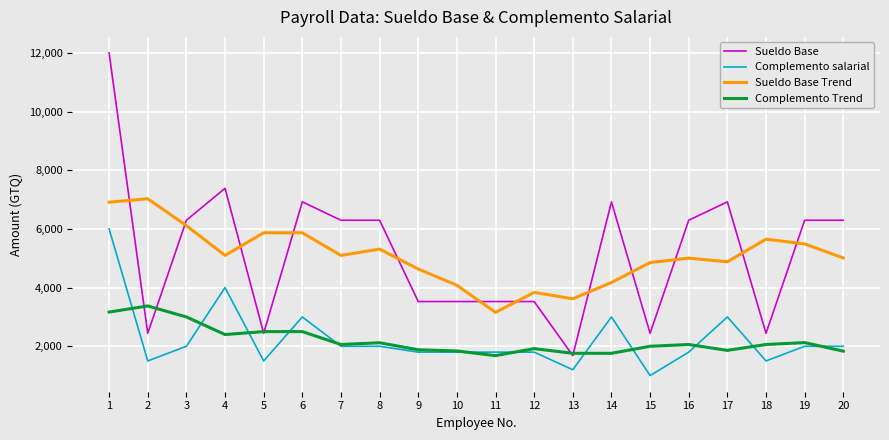

Is the value of Complemento salarial at 7 greater than the value of Sueldo Base at 20?

No